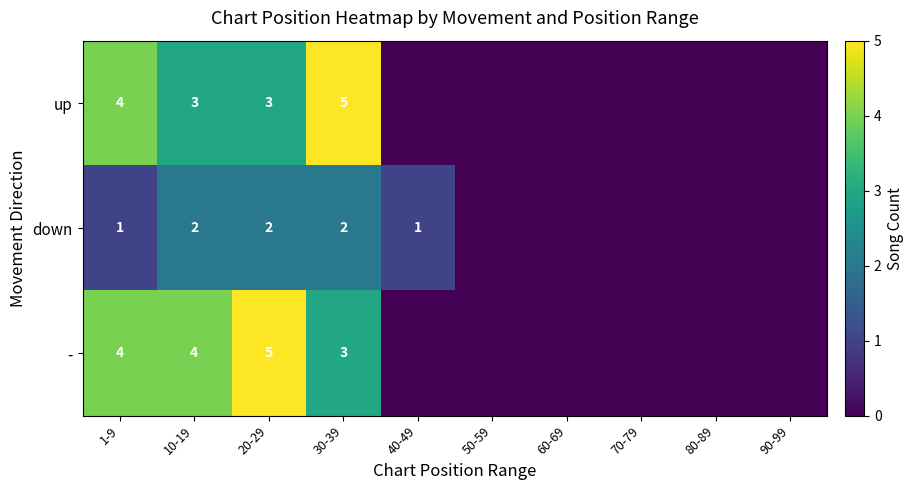

The - series shows 6 at 10-19. True or false?

False